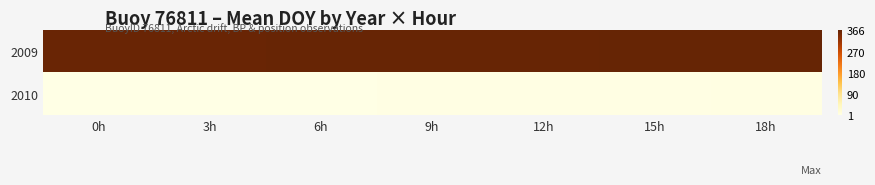

What is the smallest value displayed?

1.0